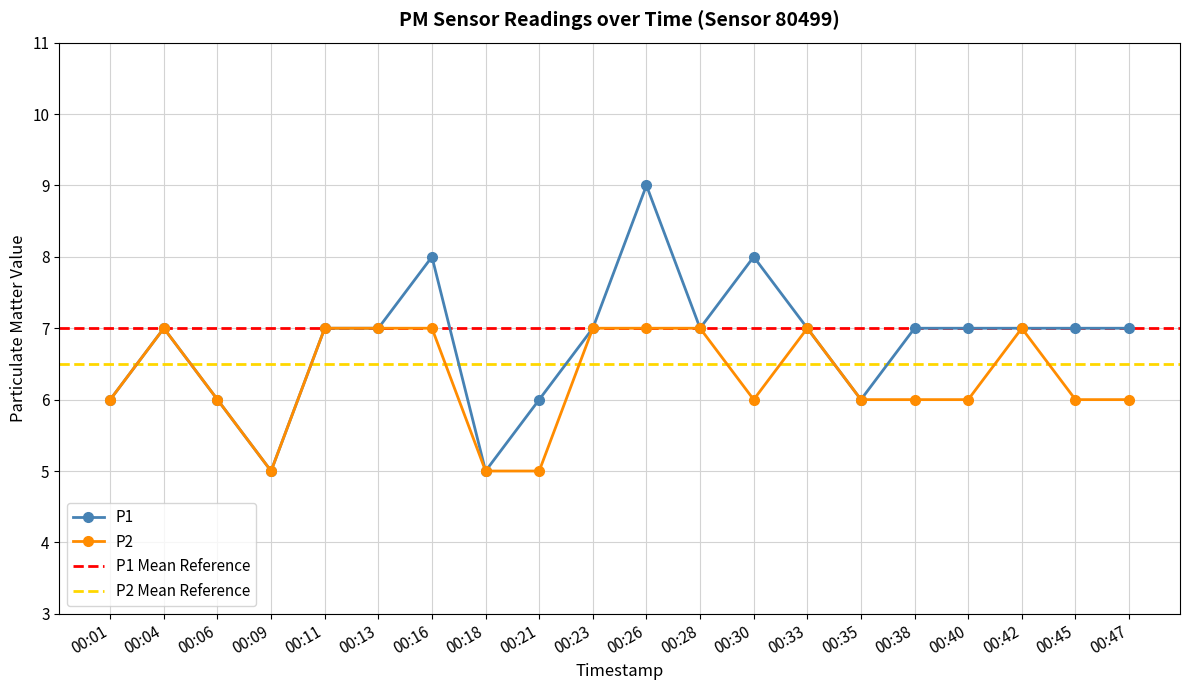

How many distinct data groups are displayed?

2